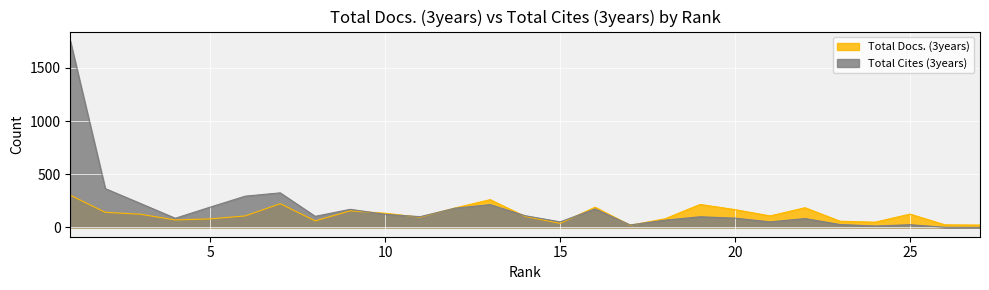

Rank the series at 25 from lowest to highest value.

Total Cites (3years), Total Docs. (3years)